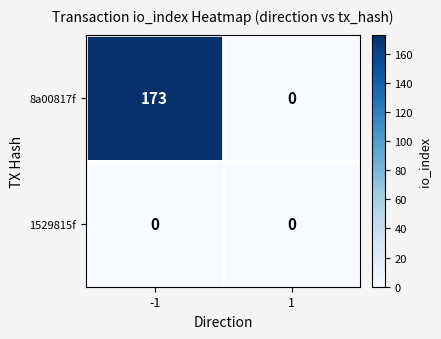

List the series in order of their overall mean, lowest first.

1529815f, 8a00817f